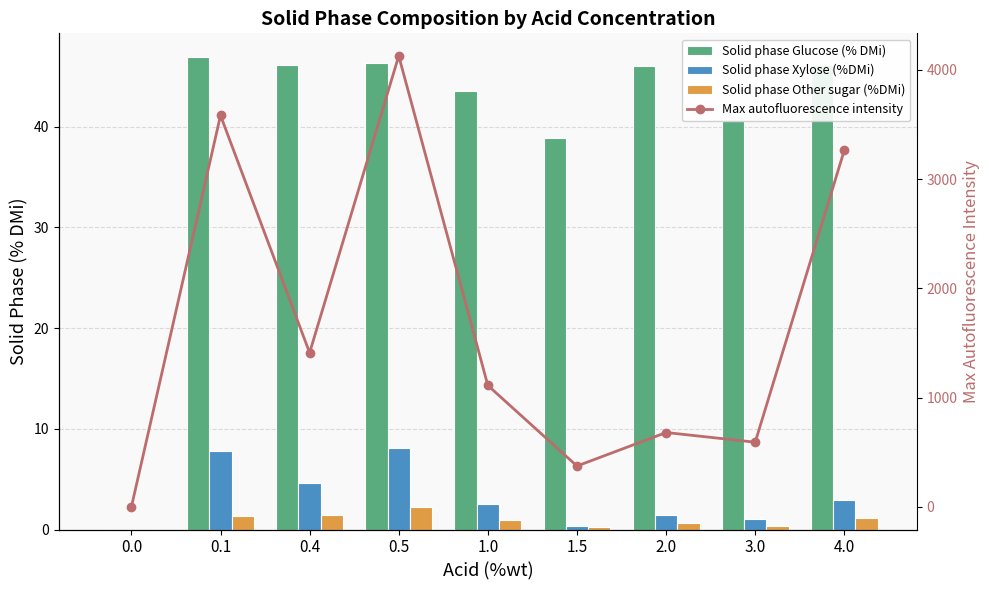

True or false: Solid phase Xylose (%DMi) has a value of 8.1 at 0.5.

True